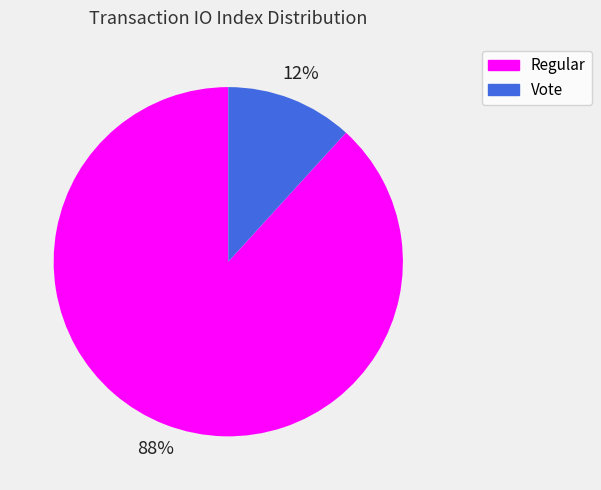

What is the majority slice?

Regular